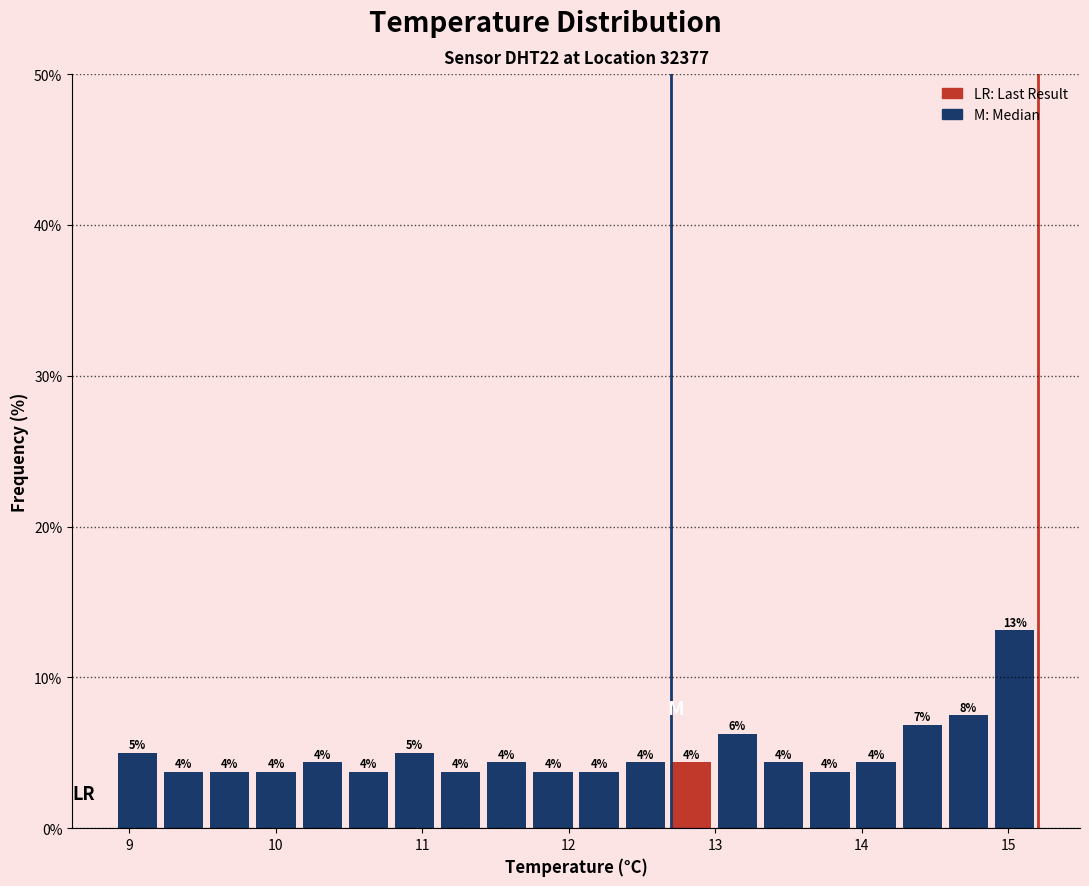

Read against the x-axis, roughly where is the centre of the tallest bar?

15.0